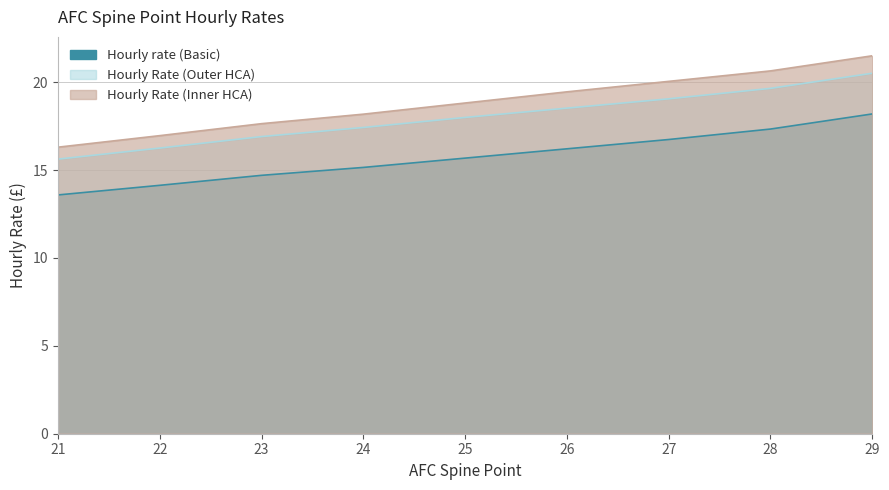

Count the number of data series in this chart.

3